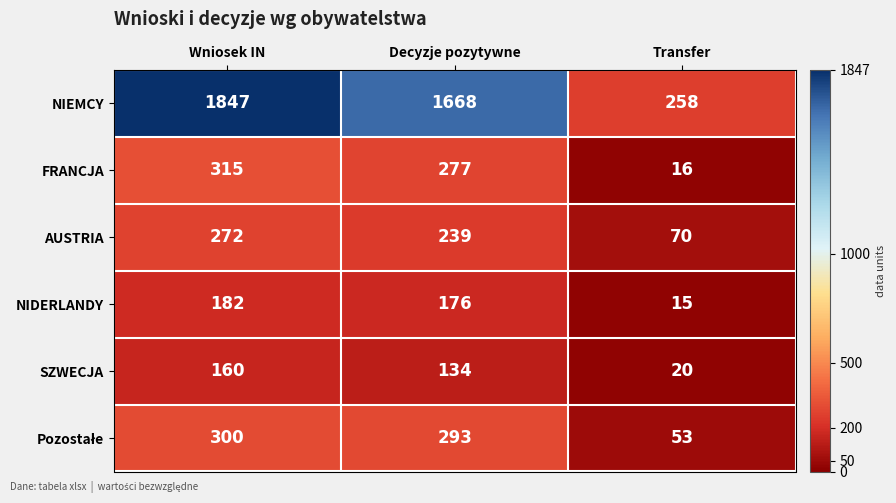

What is the difference between the highest and lowest values at Decyzje pozytywne?

1534